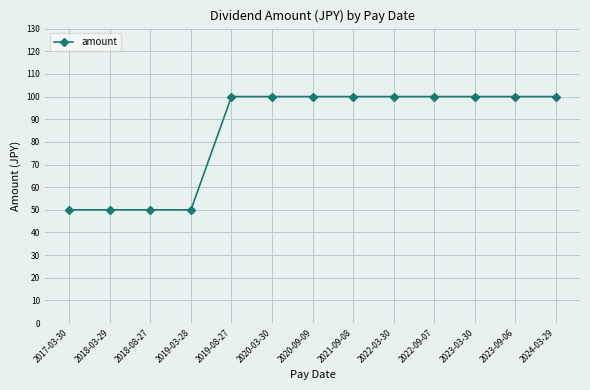

What is the greatest value displayed?

100